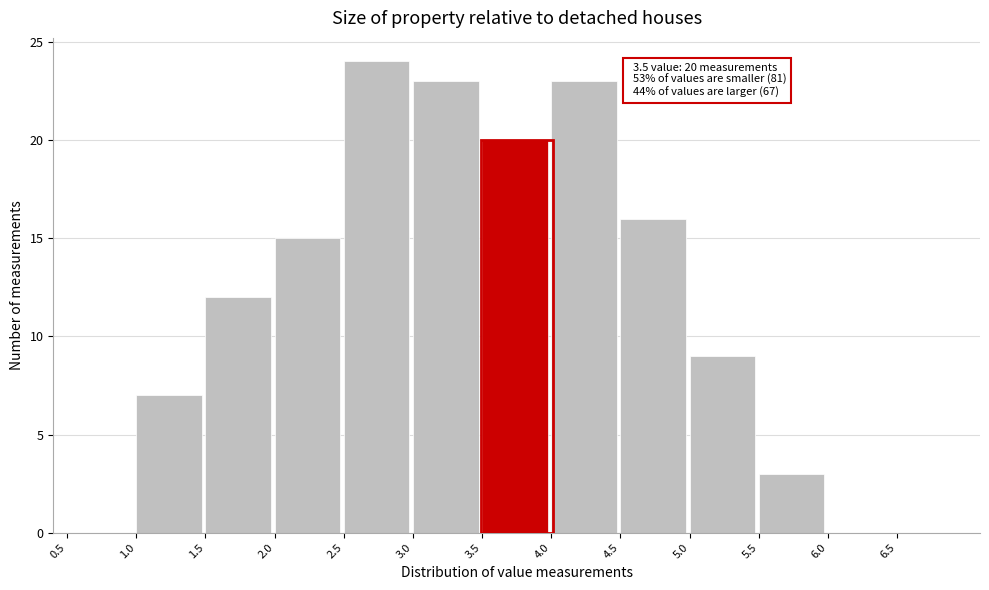

Over which range of the x-axis is the bar tallest?

2.5 to 3.0